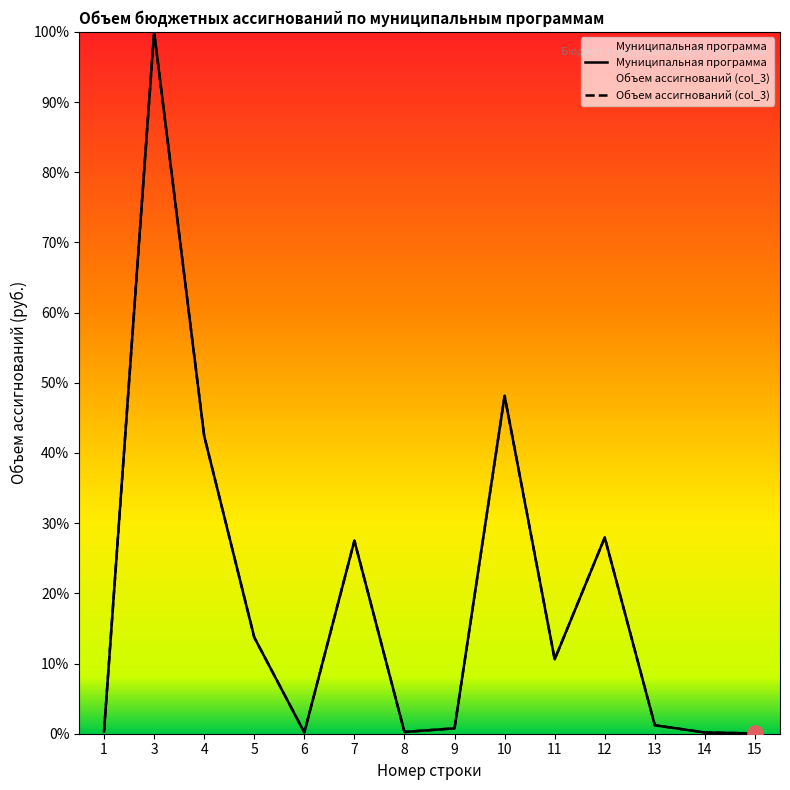

Which series contains the highest Y value?

Муниципальная программа